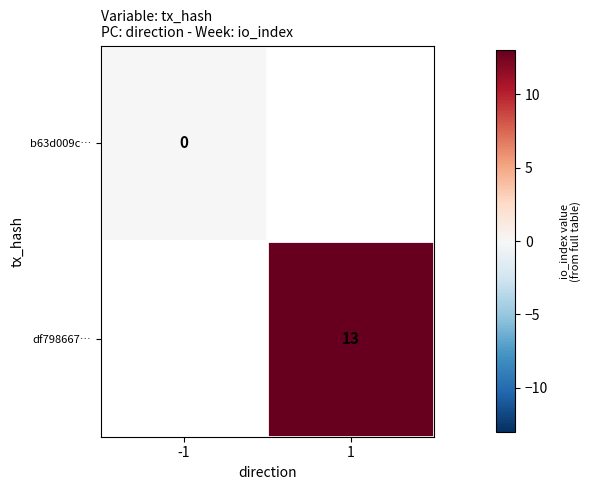

Rank the categories by b63d009c… value from lowest to highest.

-1, 1